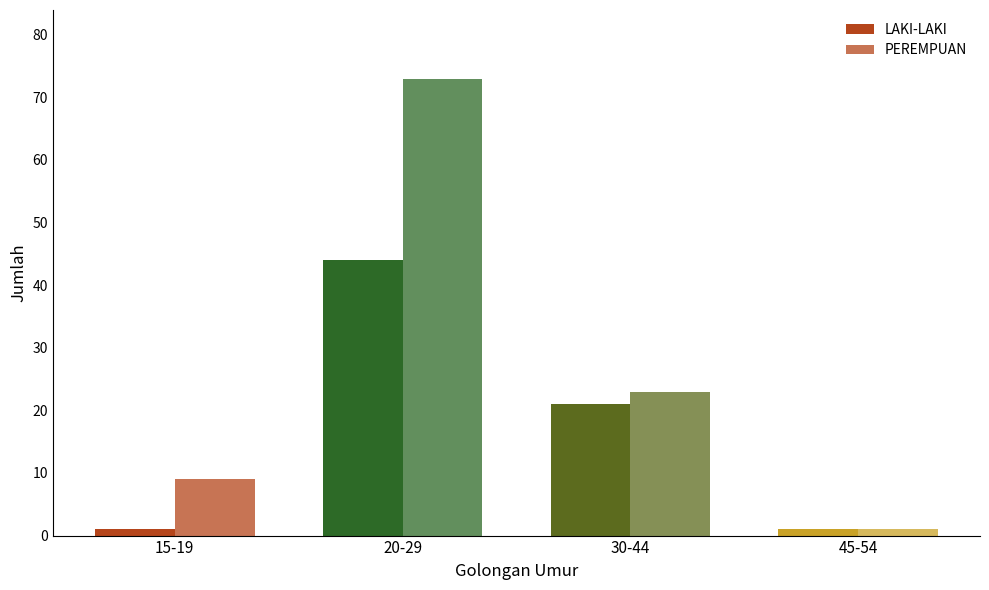

Are the bars grouped side by side (vs. stacked)?

Yes